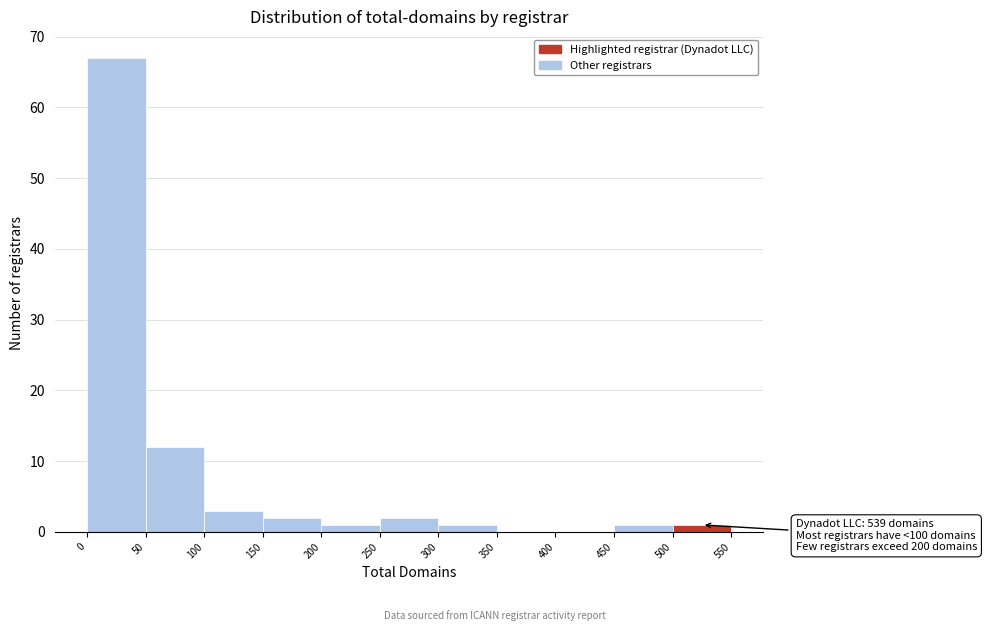

Over which range of the x-axis is the bar tallest?

0 to 50